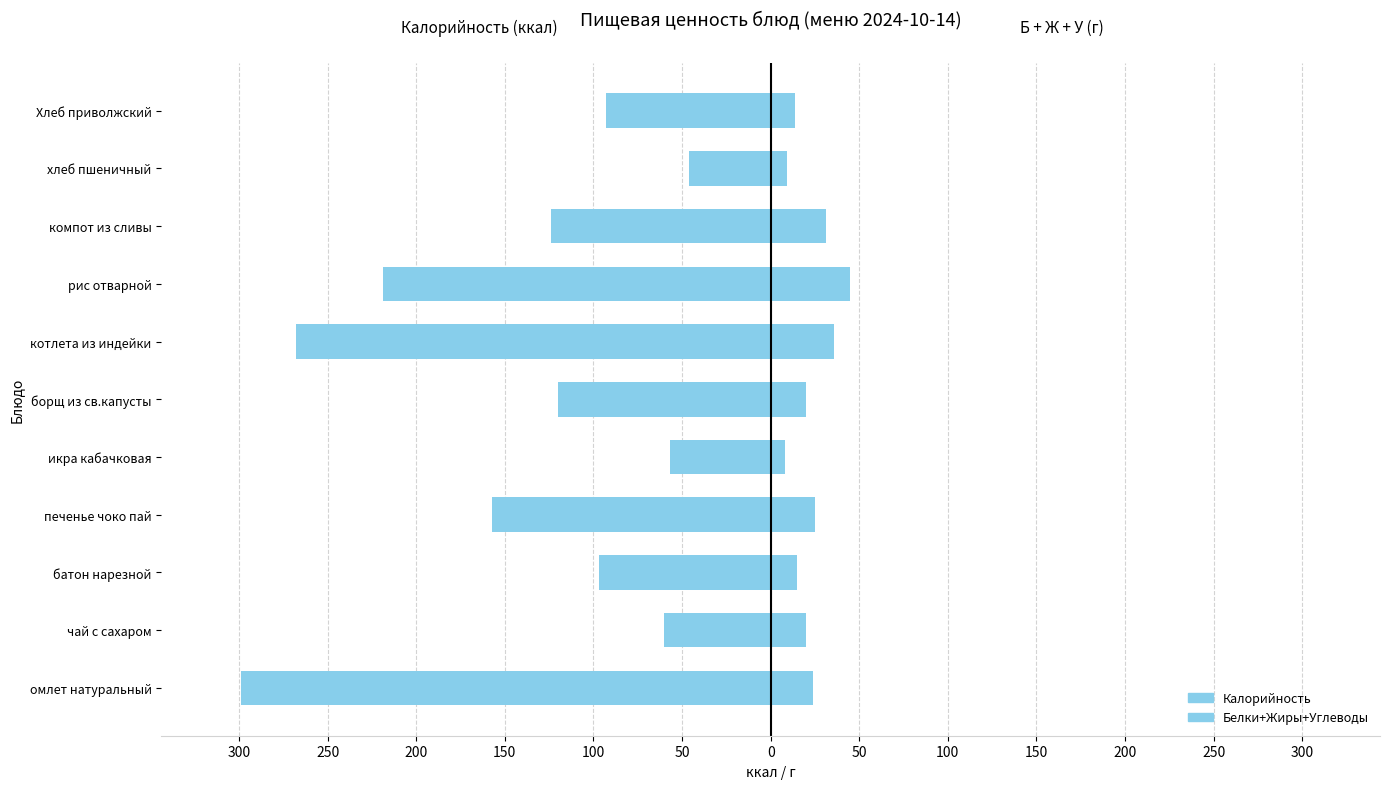

How many bars are there in each group?

2